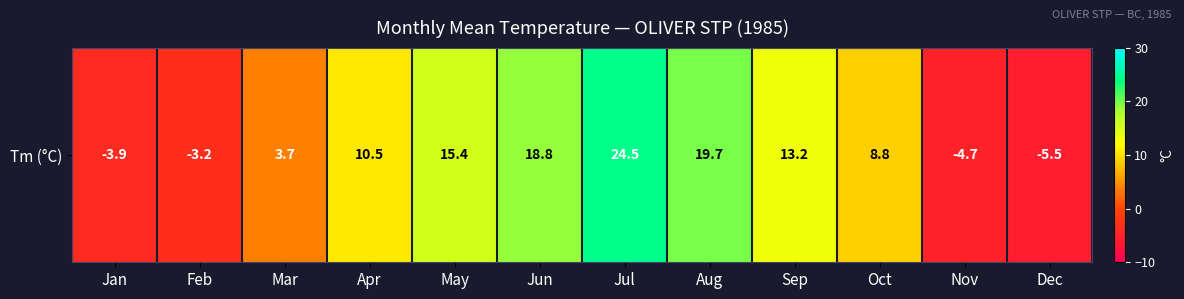

What is the sum of all values?

97.3